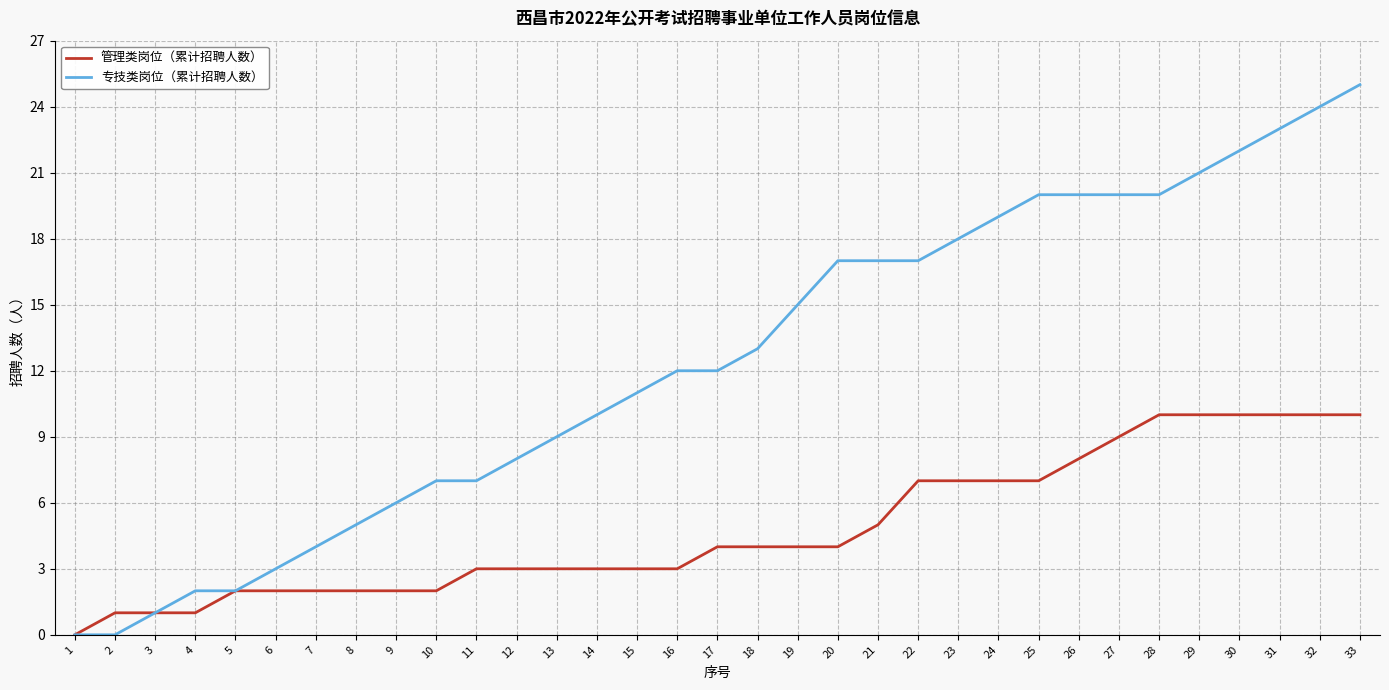

What is the maximum value for 管理类岗位（累计招聘人数）?

10